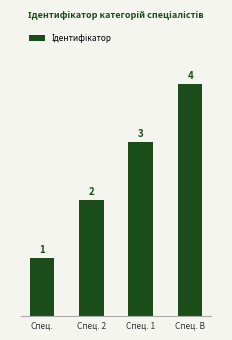

Is it true that the value at Спец. is 1?

True